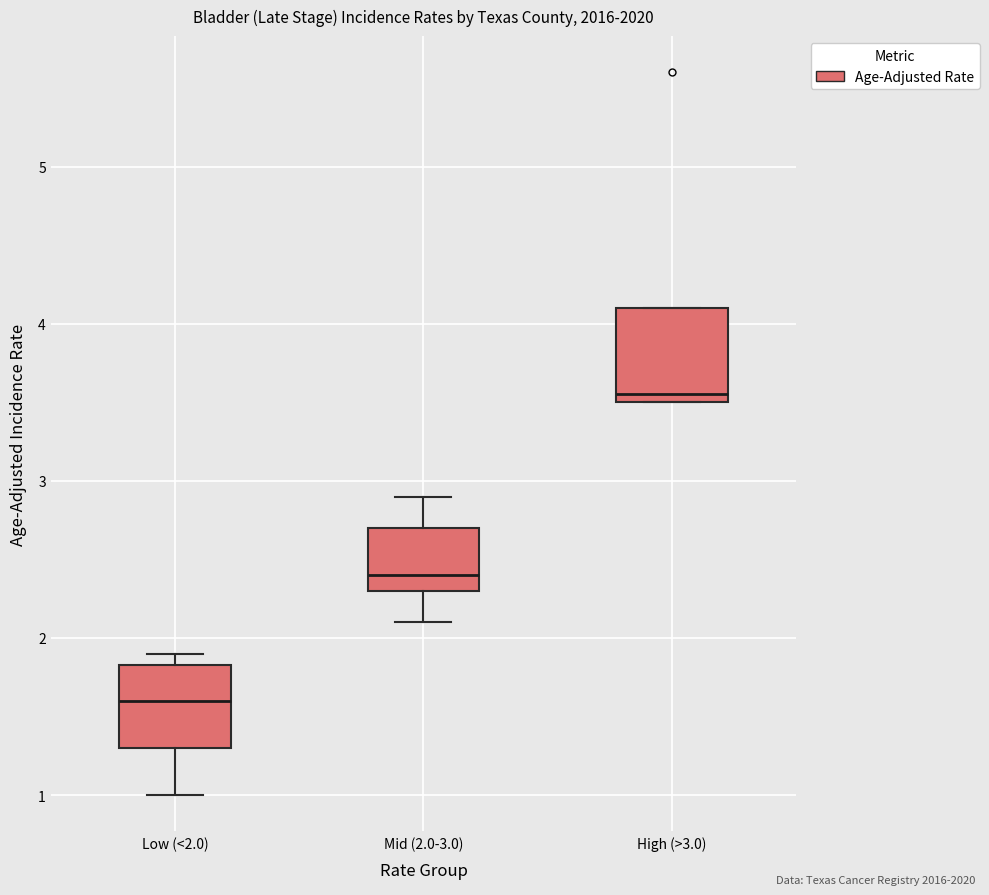

Reading left to right, transcribe this box plot: for each box, give where its median line is, the range the box spans, and where its two whiskers end, as read against the y-axis. The values are not printed on the chart, so give them approximately, as read against the axis.

Low (<2.0): median 1.6, box 1.3 to 1.8, whiskers 1.0 to 1.9
Mid (2.0-3.0): median 2.4, box 2.3 to 2.7, whiskers 2.1 to 2.9
High (>3.0): median 3.6, box 3.5 to 4.1, whiskers 3.5 to 4.1